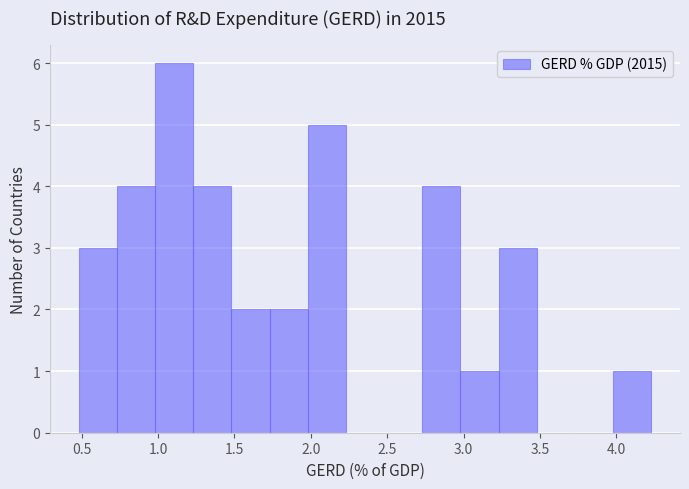

Which range on the x-axis has the tallest bar?

0.98 to 1.23